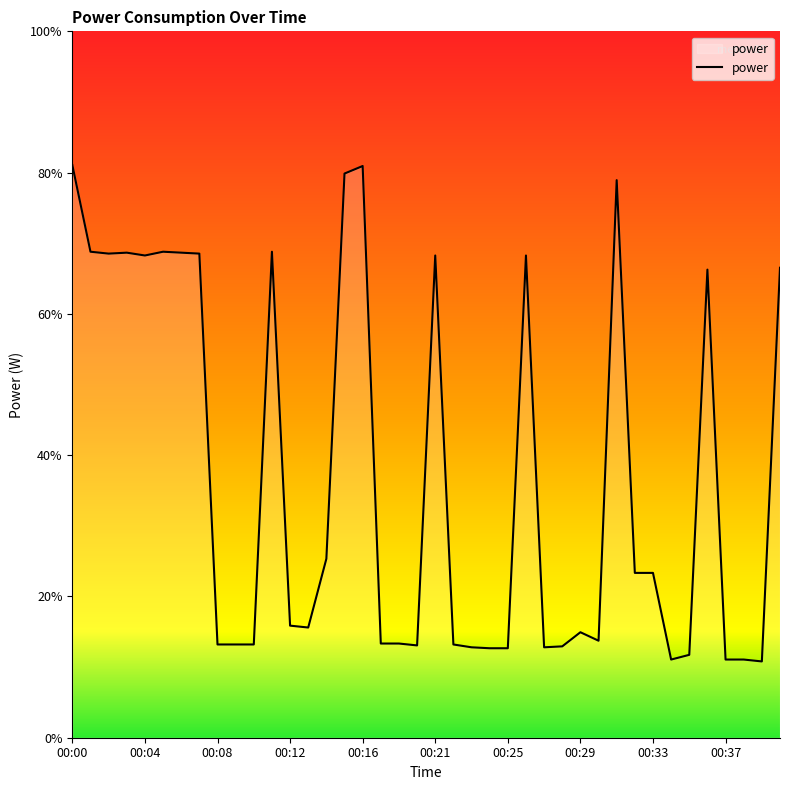

Rank the categories by value from highest to lowest.

00:00, 00:16, 00:15, 00:31, 00:01, 00:05, 00:11, 00:03, 00:06, 00:02, 00:07, 00:04, 00:21, 00:26, 00:40, 00:36, 00:14, 00:32, 00:33, 00:12, 00:13, 00:29, 00:30, 00:17, 00:19, 00:08, 00:09, 00:10, 00:22, 00:20, 00:28, 00:23, 00:27, 00:24, 00:25, 00:35, 00:34, 00:37, 00:38, 00:39